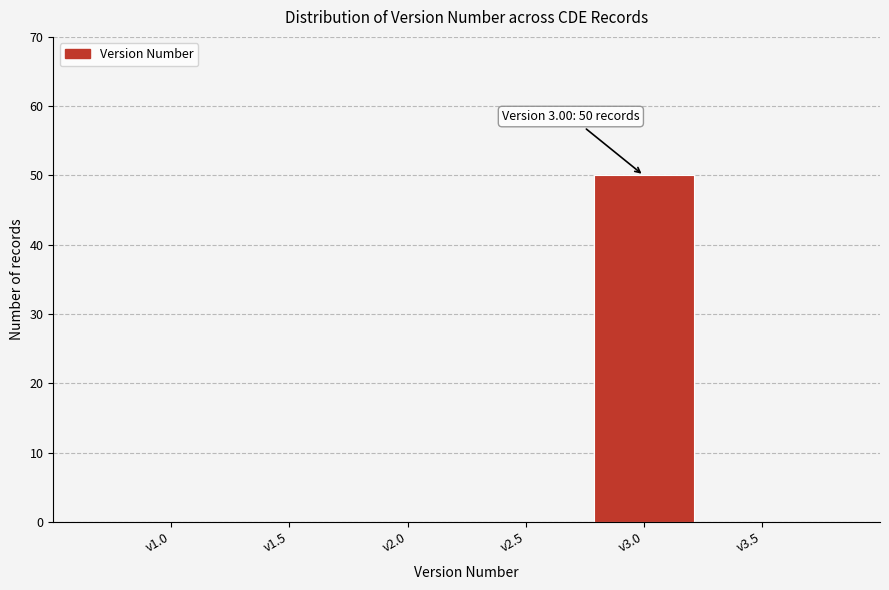

Reading left to right, extract all data points from this chart.

v1.0=0	v1.5=0	v2.0=0	v2.5=0	v3.0=50	v3.5=0